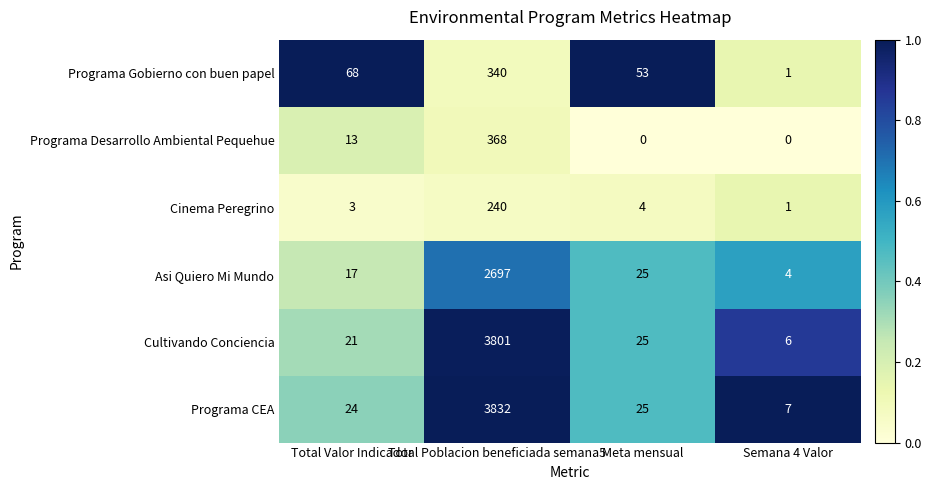

What is the greatest value displayed?

3832